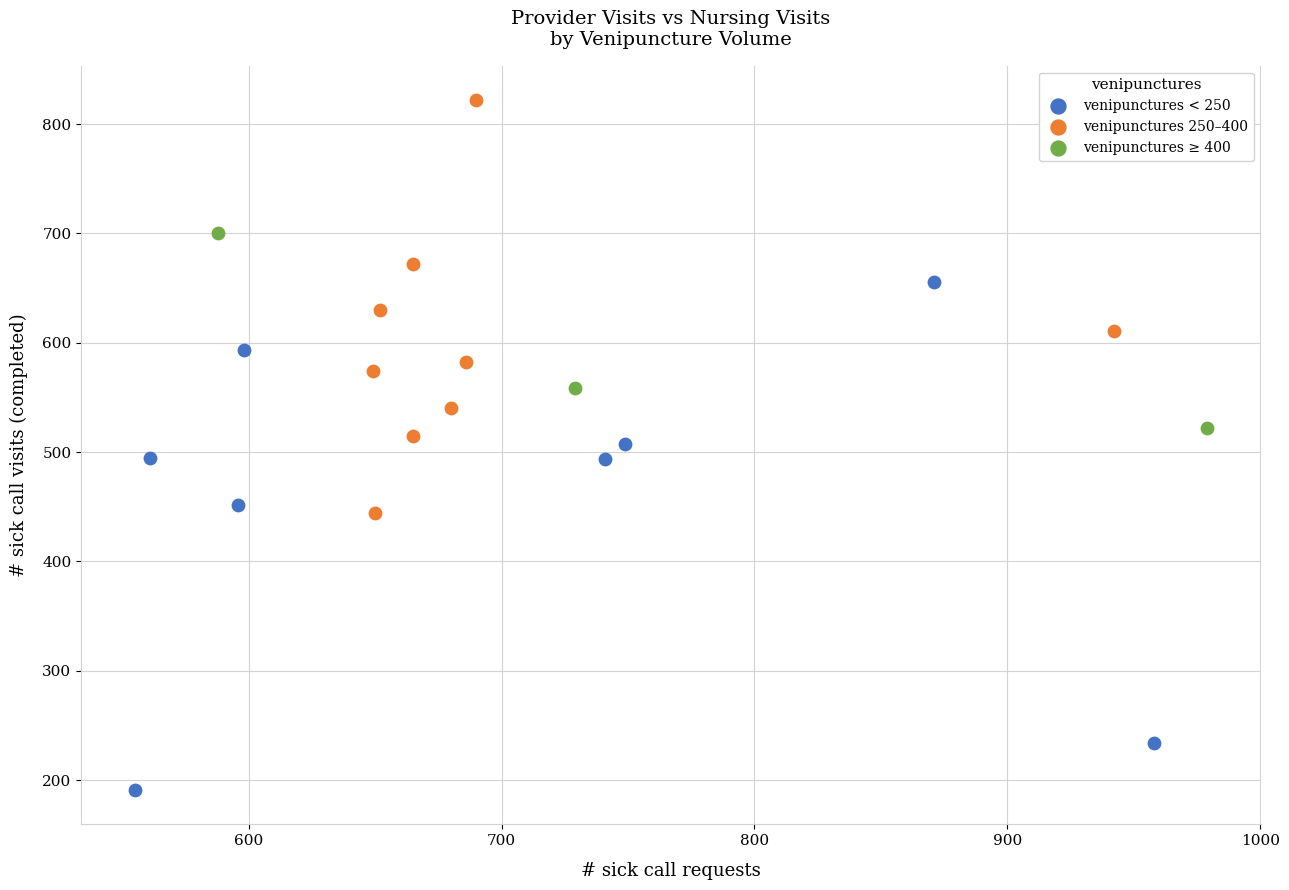

Which series reaches the maximum Y coordinate?

venipunctures 250–400